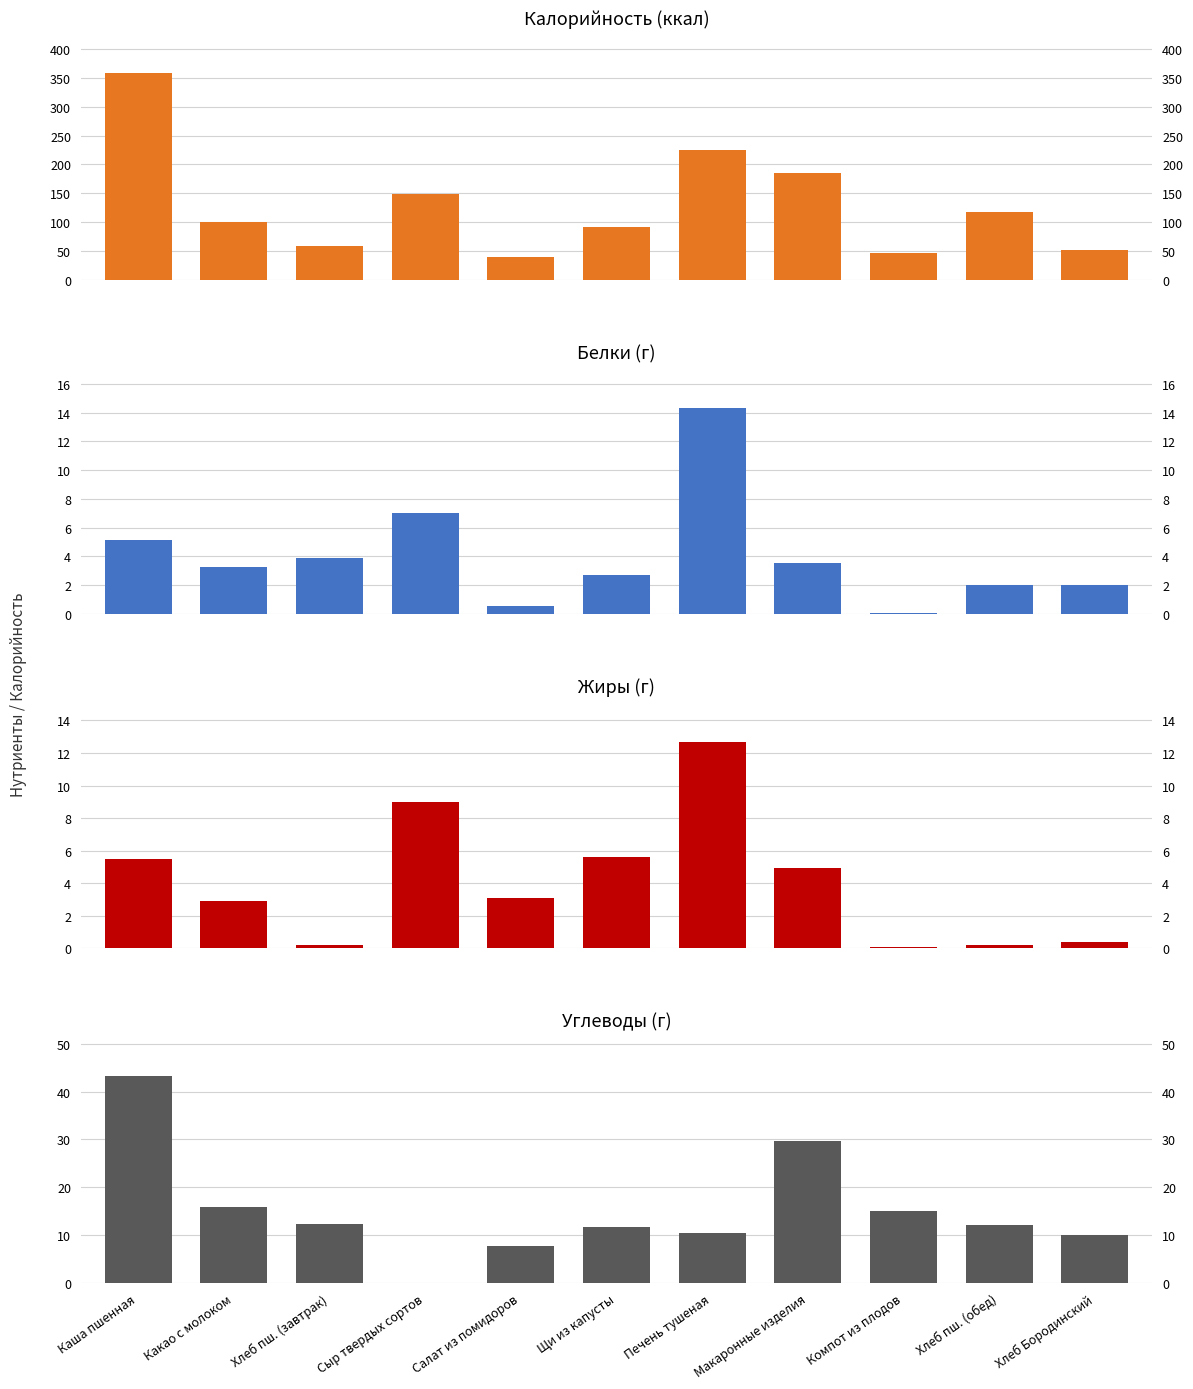

Between Хлеб пш. (завтрак) and Щи из капусты, which is larger?

Щи из капусты